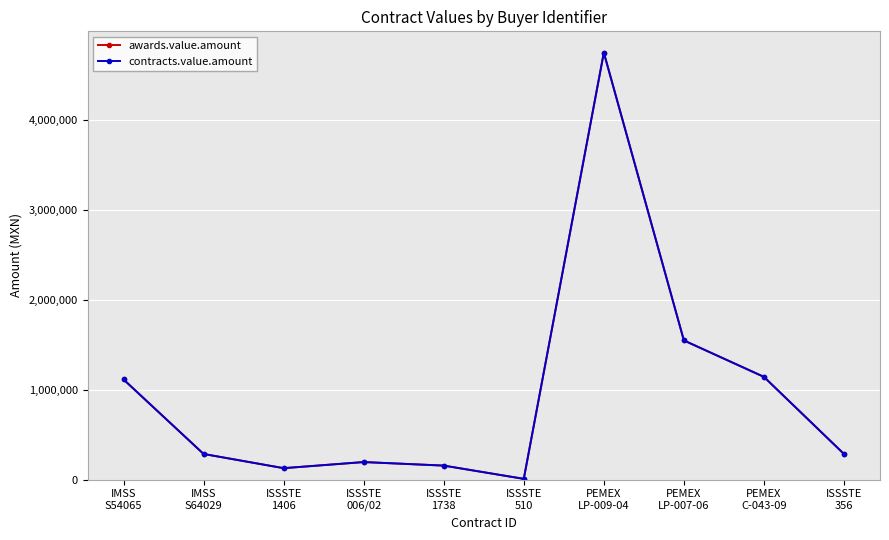

Does the chart have visible grid lines?

Yes